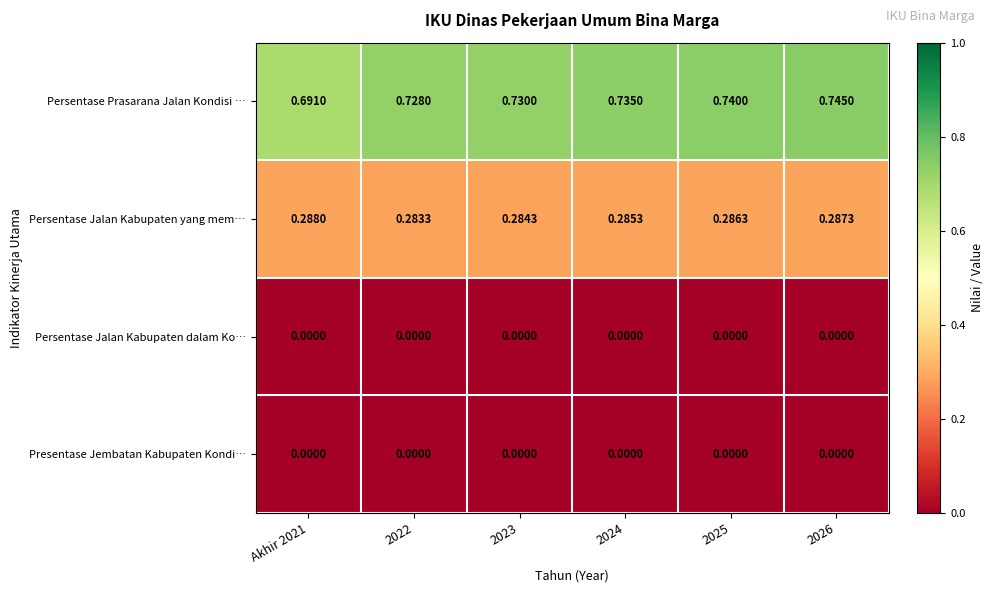

Which series changed the most between 2022 and 2026?

Persentase Prasarana Jalan Kondisi …